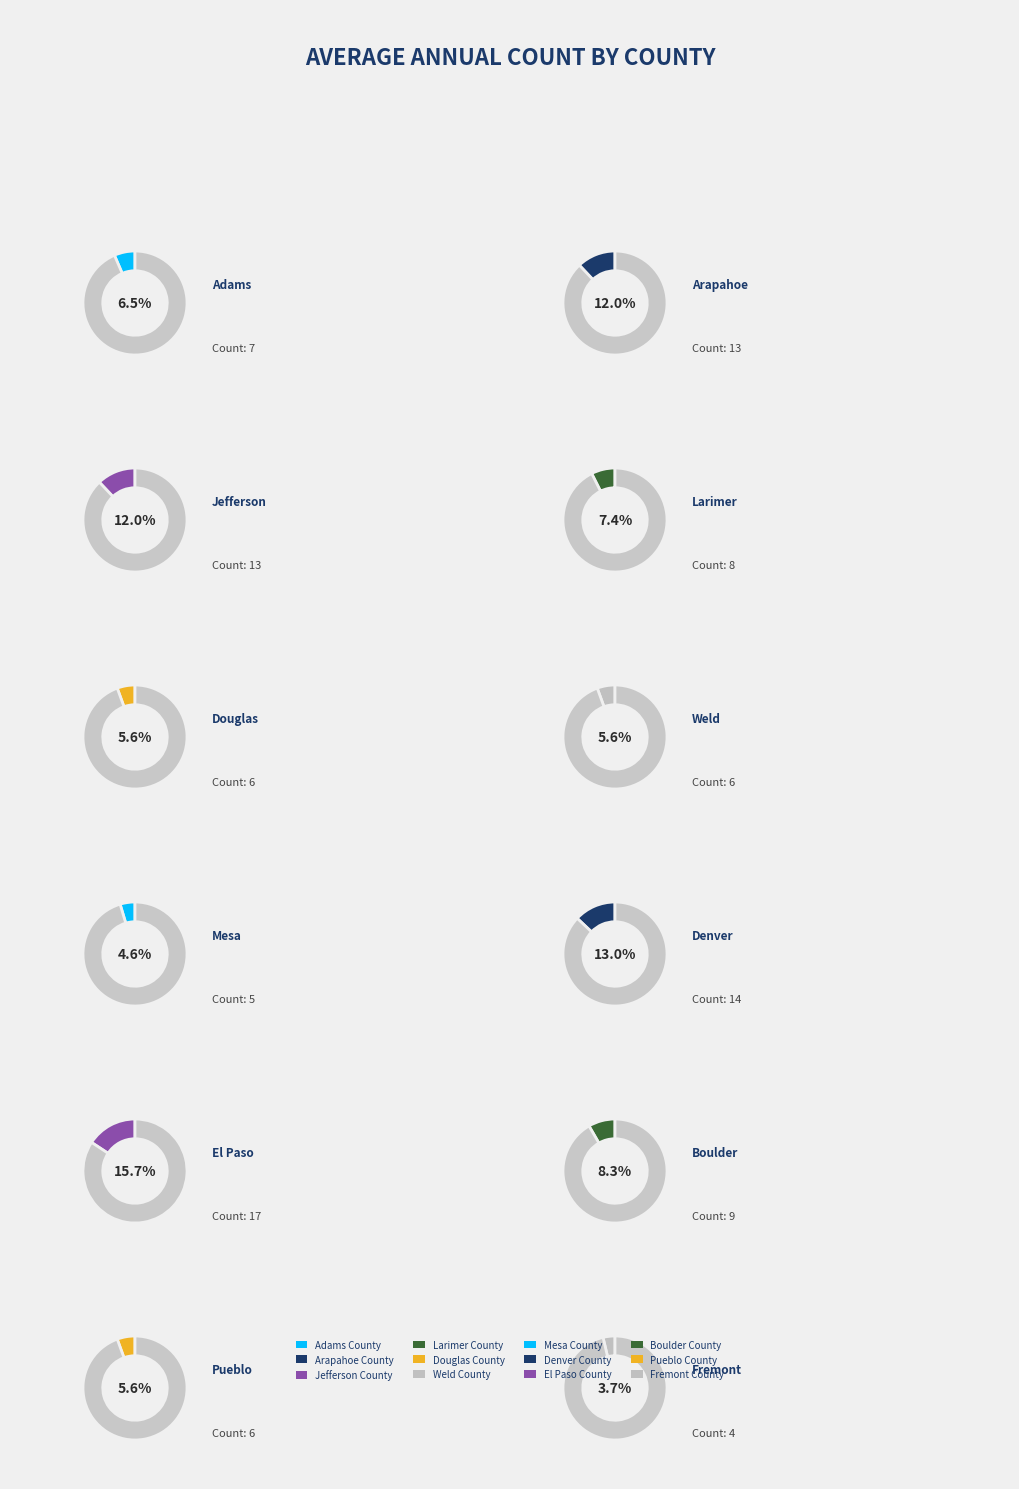

Is there any slice that represents more than half of the pie?

No